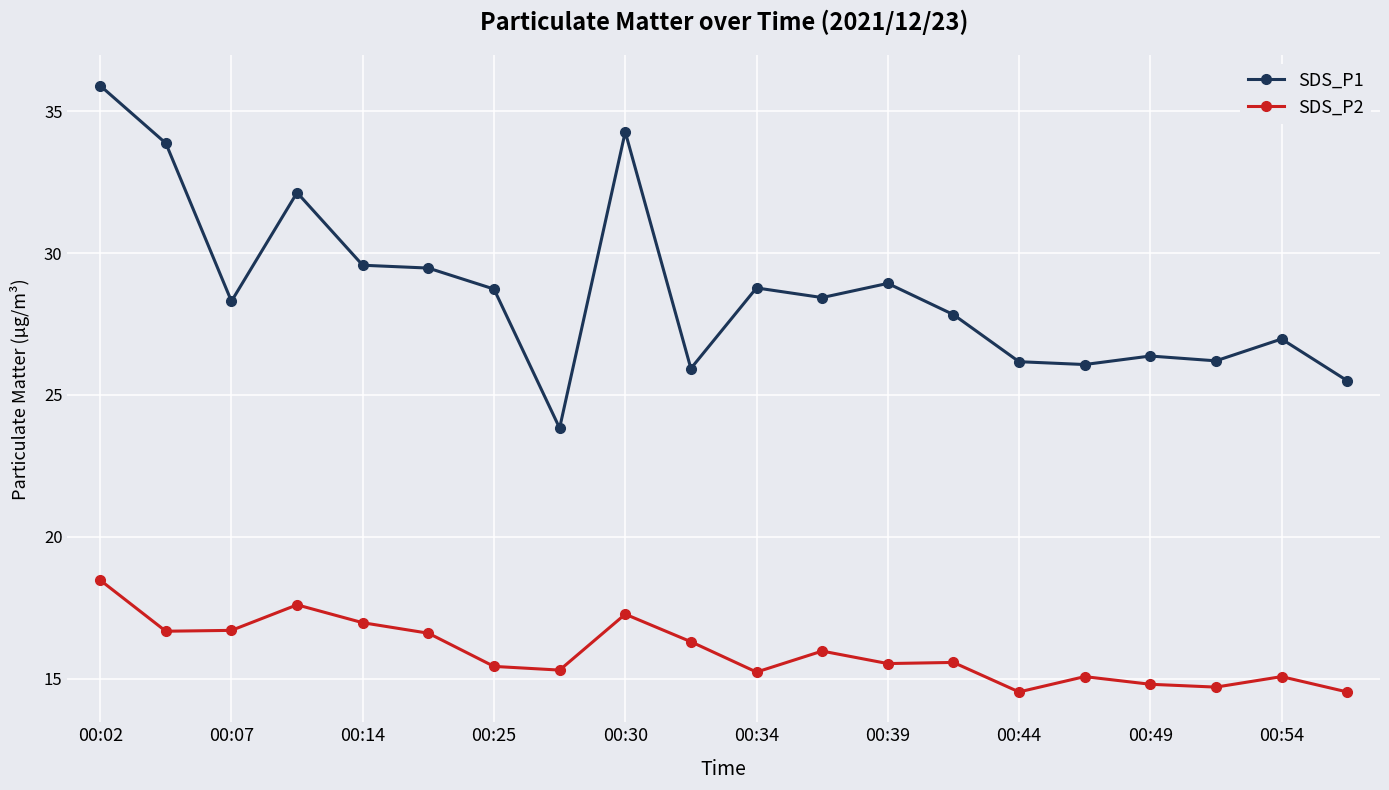

What is the average value of the SDS_P1 series?

28.7